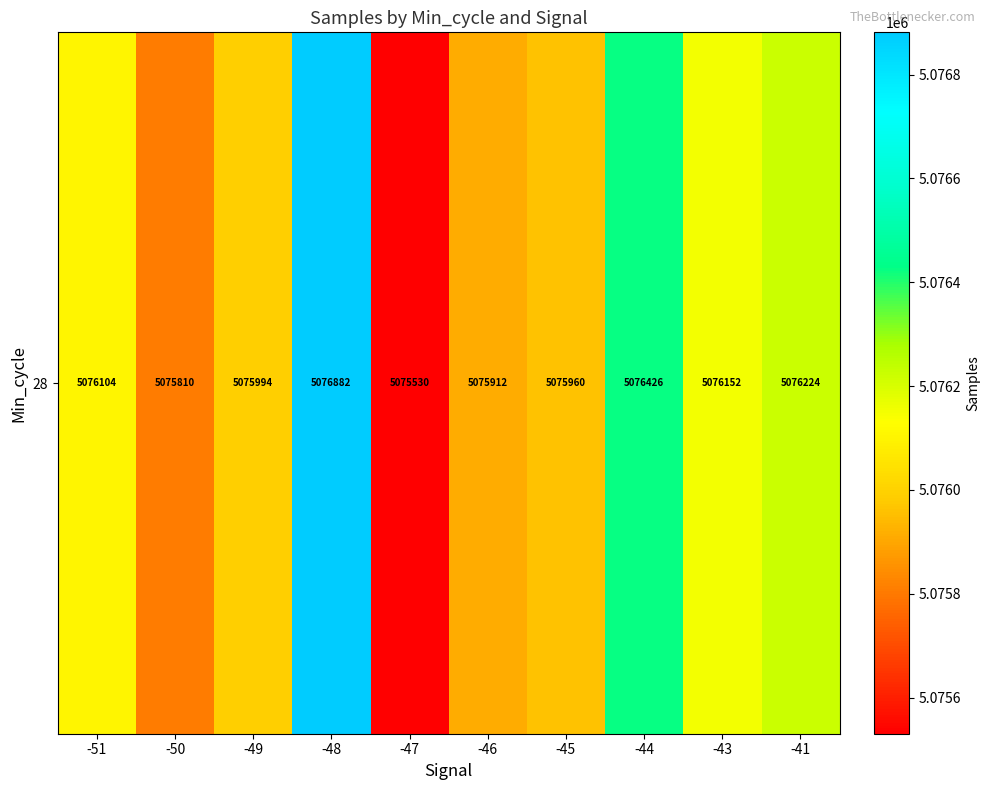

The chart shows a value of 1720178.4 at -50. True or false?

False